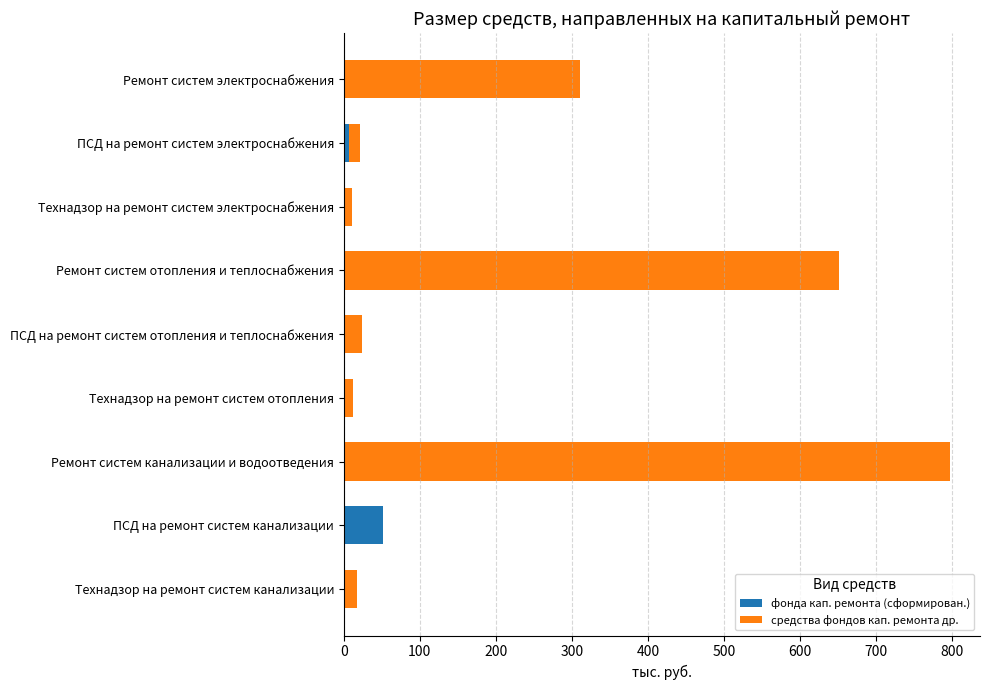

Is it true that фонда кап. ремонта (сформирован.) equals 0.0 at Ремонт систем электроснабжения?

True